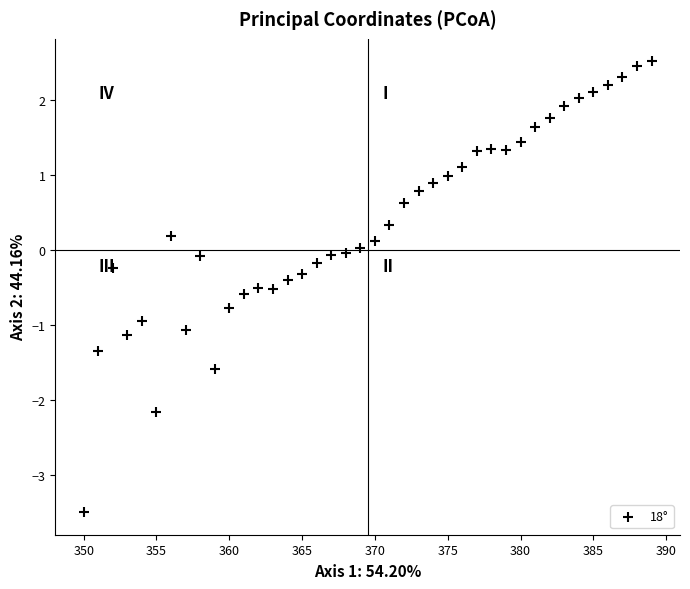

What is the range of X values (max minus min)?

39.0